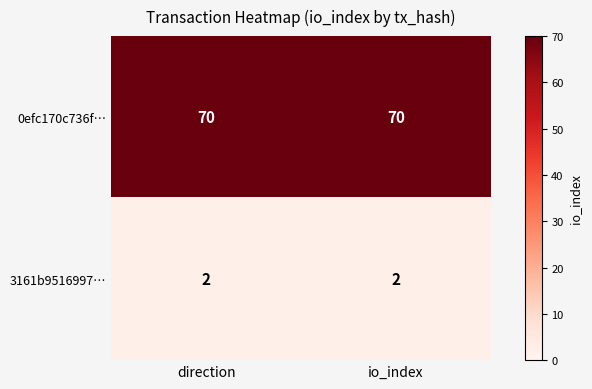

Rank the series by their average value, from highest to lowest.

0efc170c736f…, 3161b9516997…